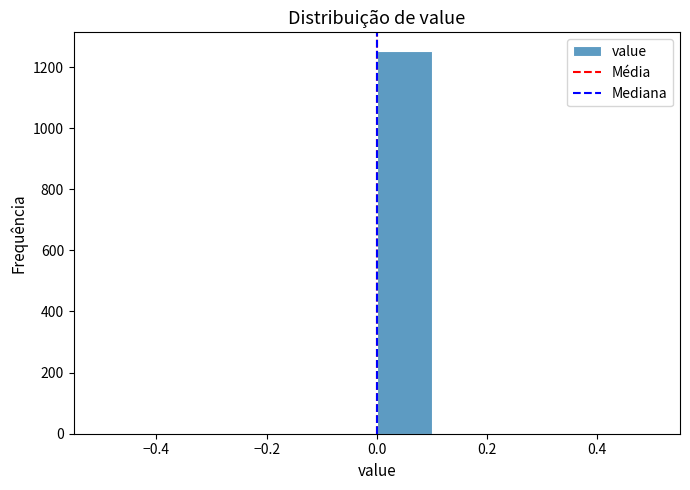

Which range on the x-axis has the tallest bar?

0.0 to 0.1